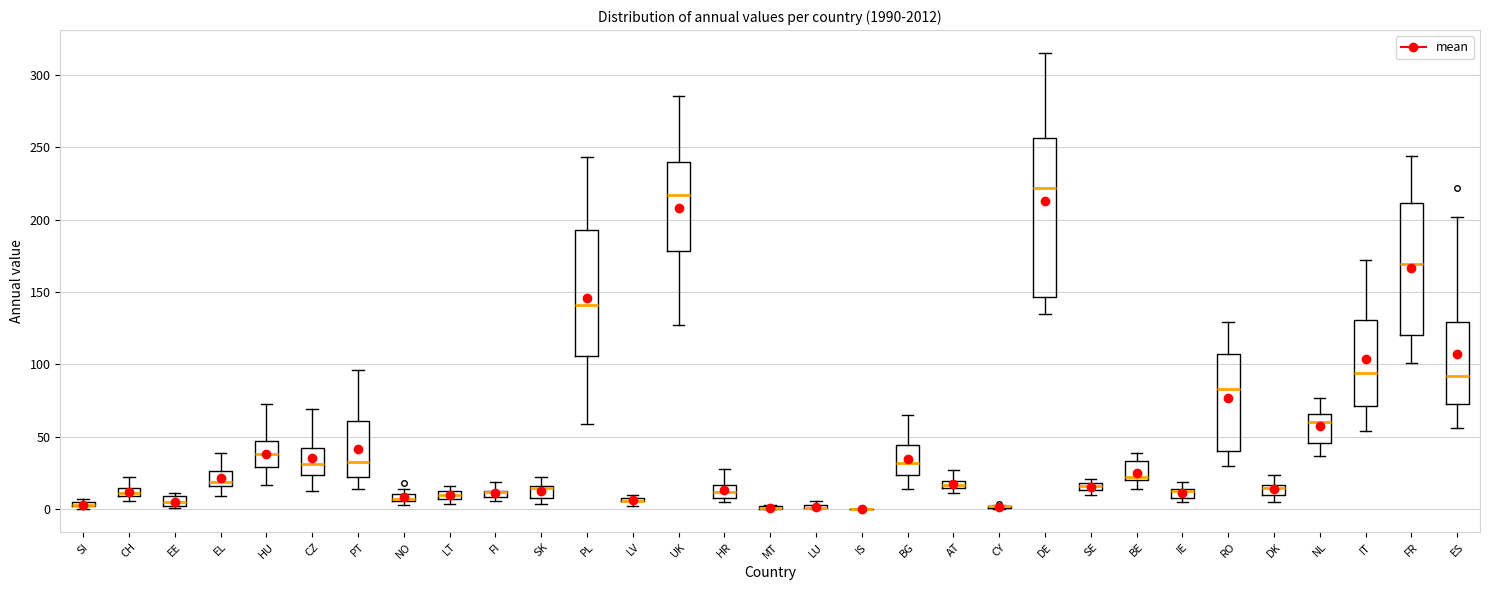

Comparing the boxes themselves (not the whiskers), which one is the tallest?

DE